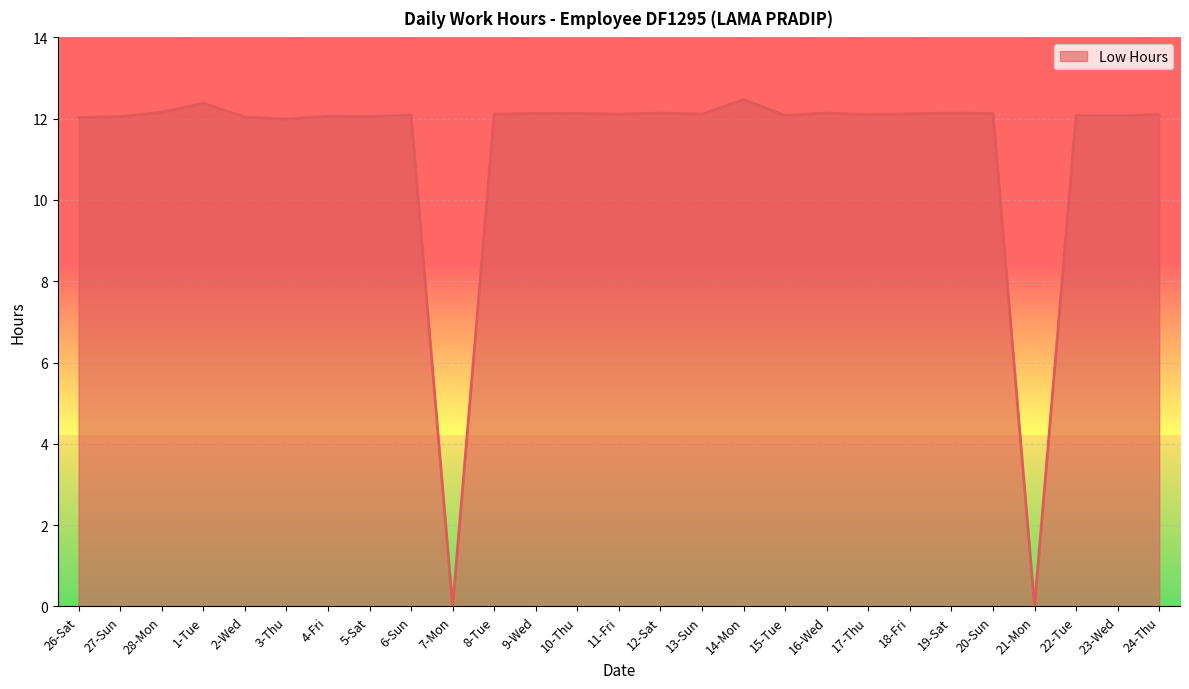

Which has a higher value, 14-Mon or 24-Thu?

14-Mon